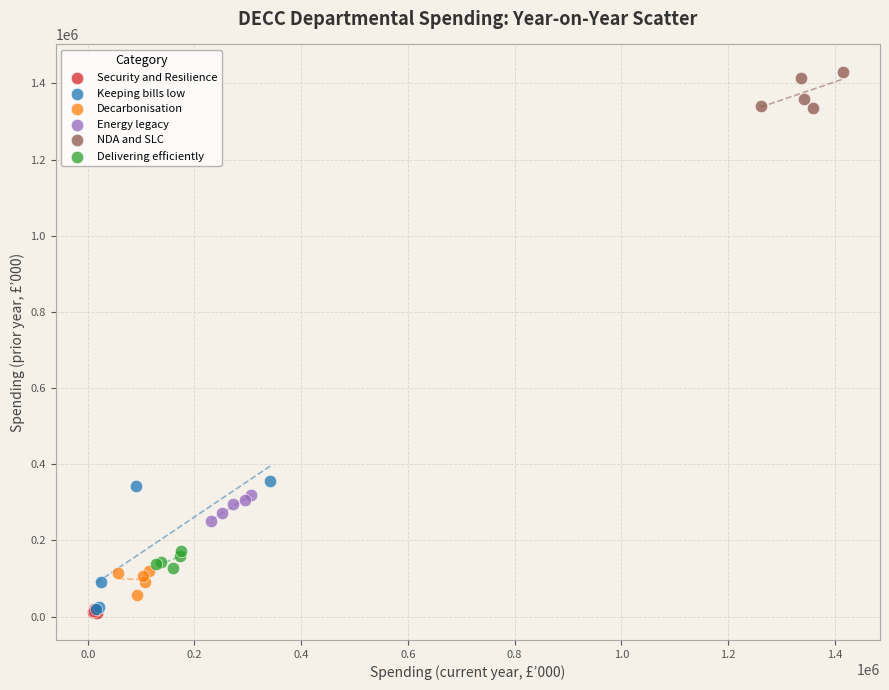

Which series contains the highest Y value?

NDA and SLC